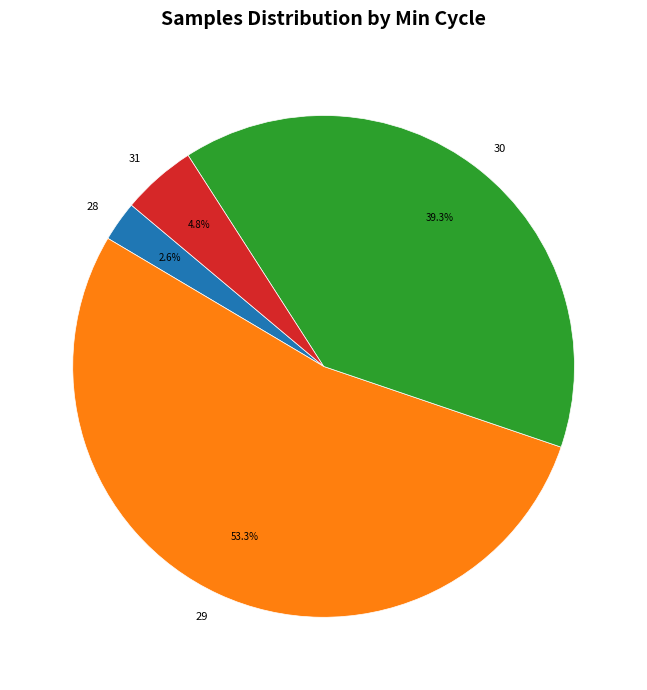

Approximately how many times larger is the value at 29 compared to 31?

11.1